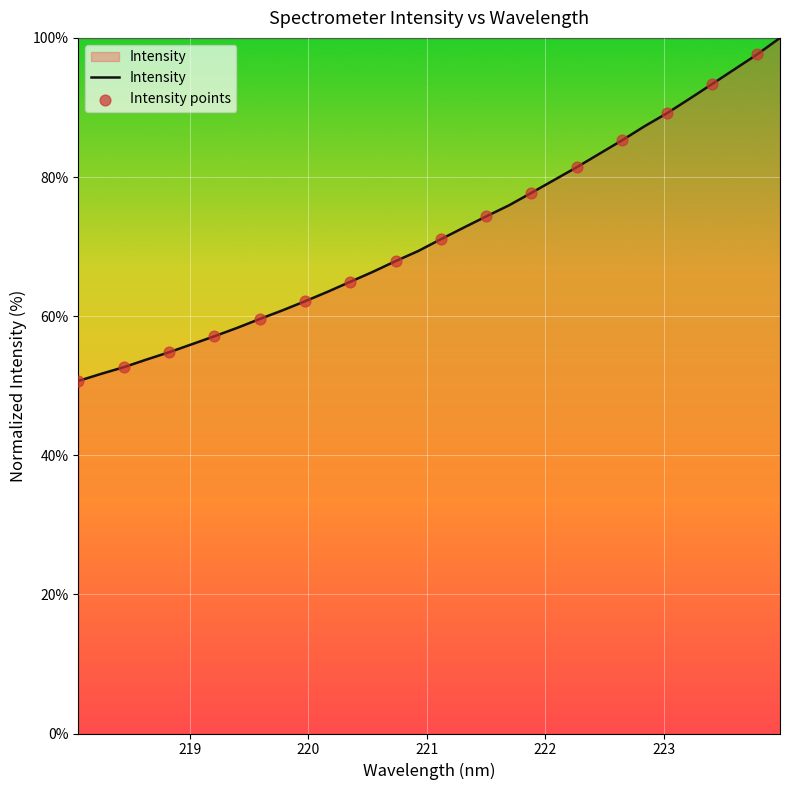

What is the greatest value displayed?

100.0